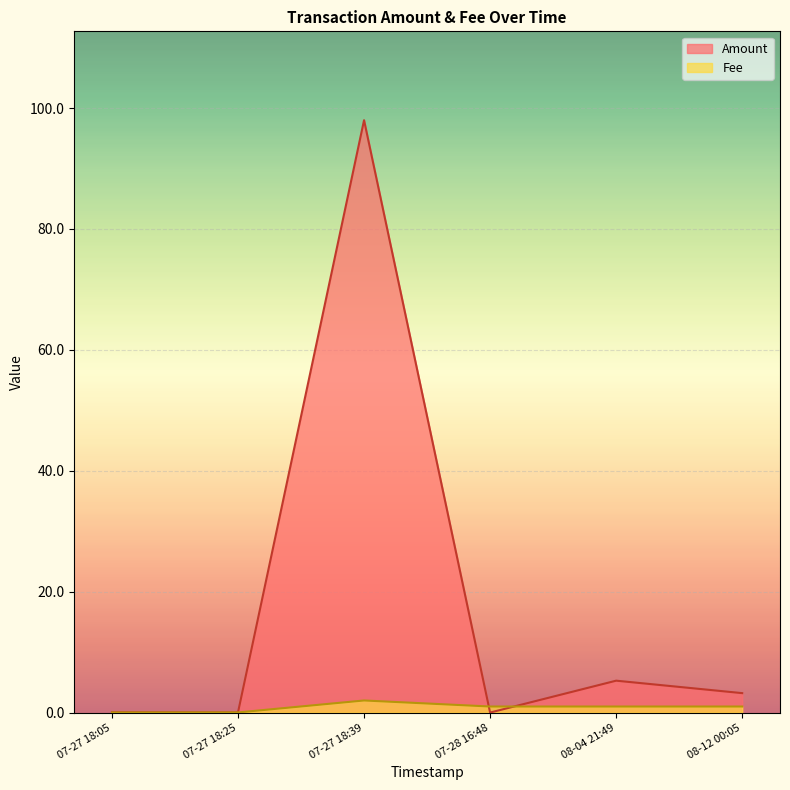

Which label corresponds to the smallest value in the chart?

2018-07-28 16:48:41